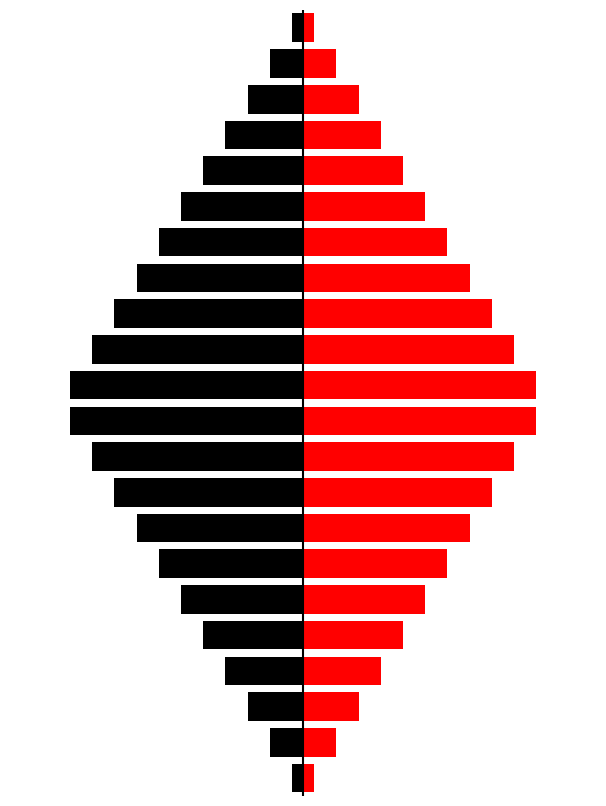

How many groups of bars are there?

22